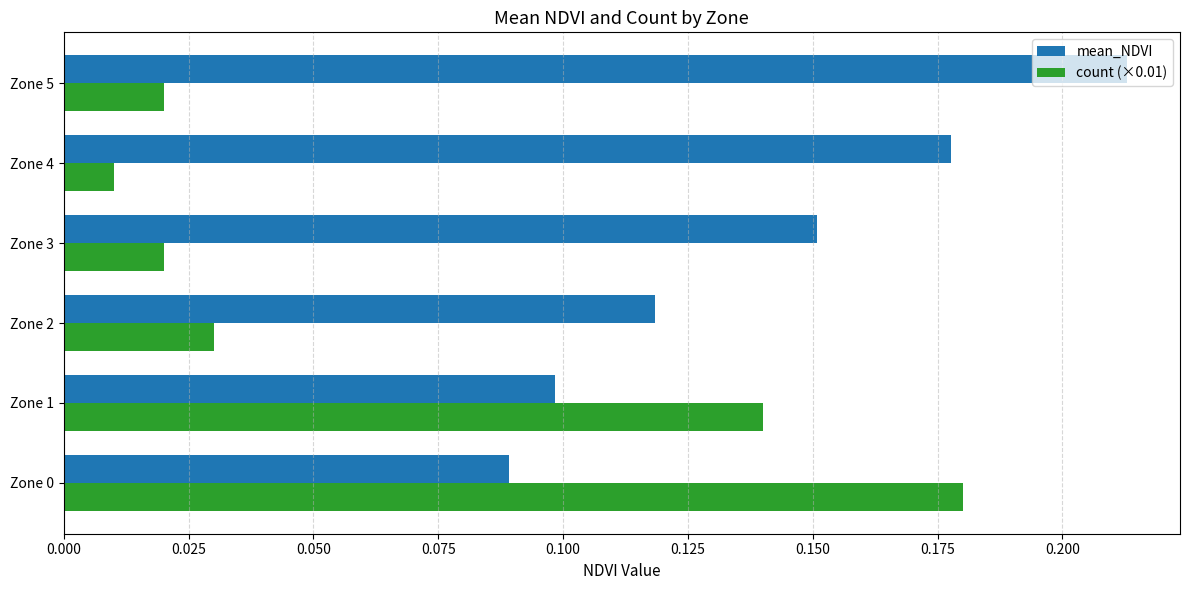

The value of mean_NDVI at Zone 4 is 0.1. True or false?

False